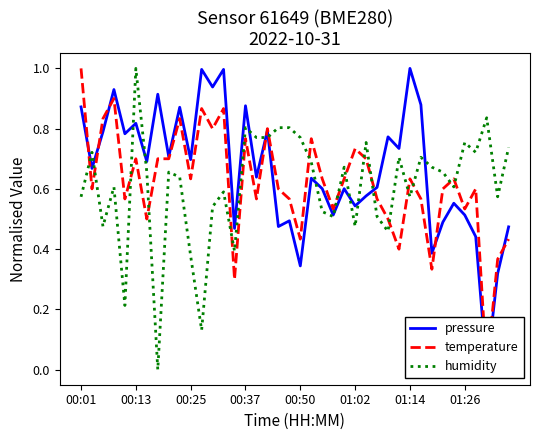

What is the highest value of the humidity series?

1.0